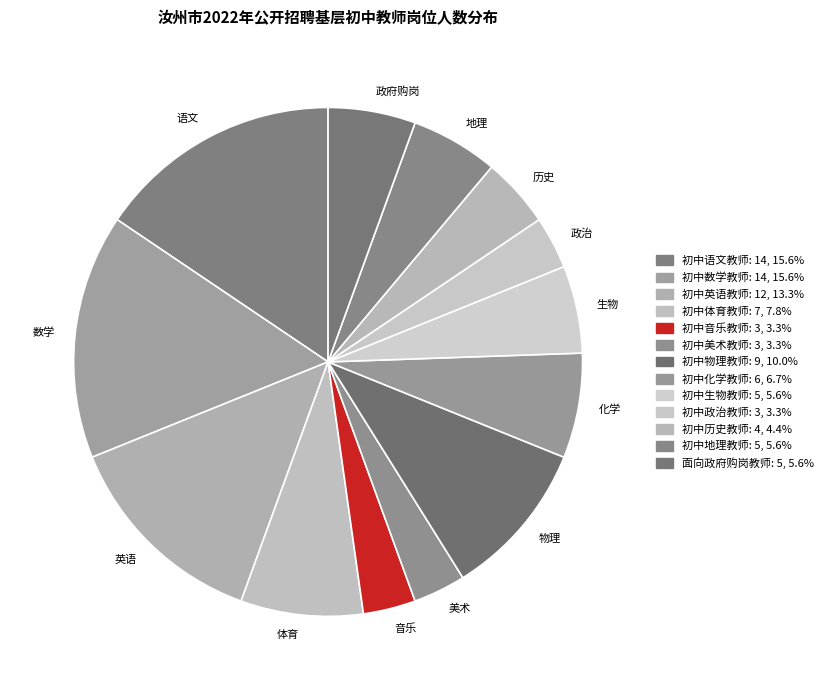

To the nearest percent, what is the difference between the 初中语文教师 and 初中政治教师 slice percentages?

12%